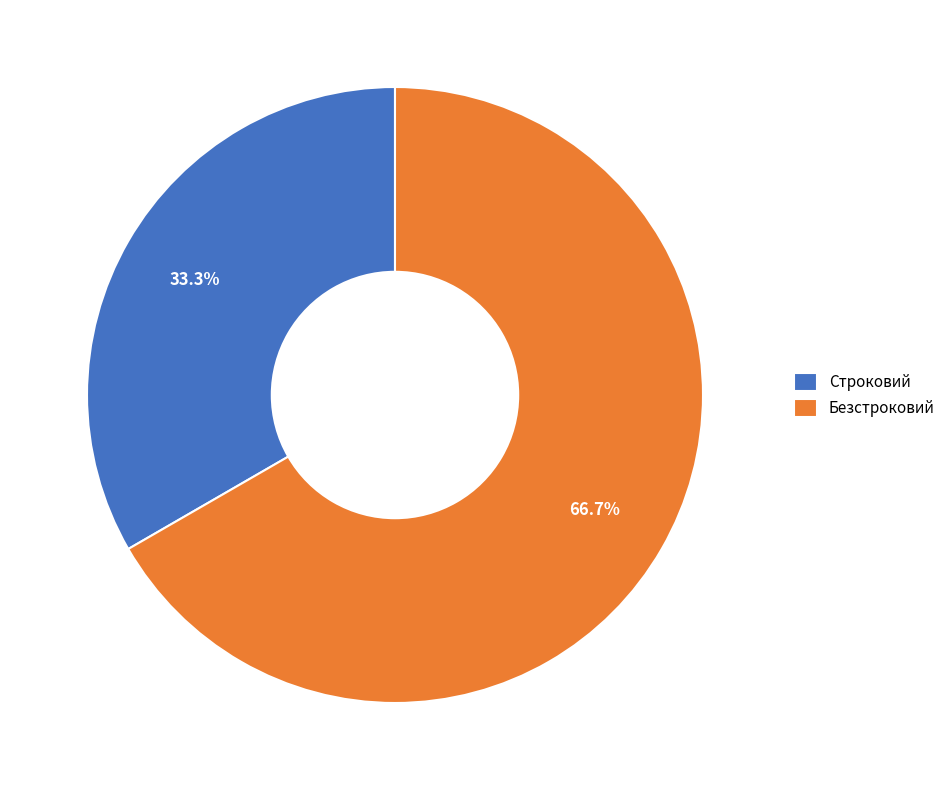

To the nearest percent, what percentage of the pie is Безстроковий?

67%